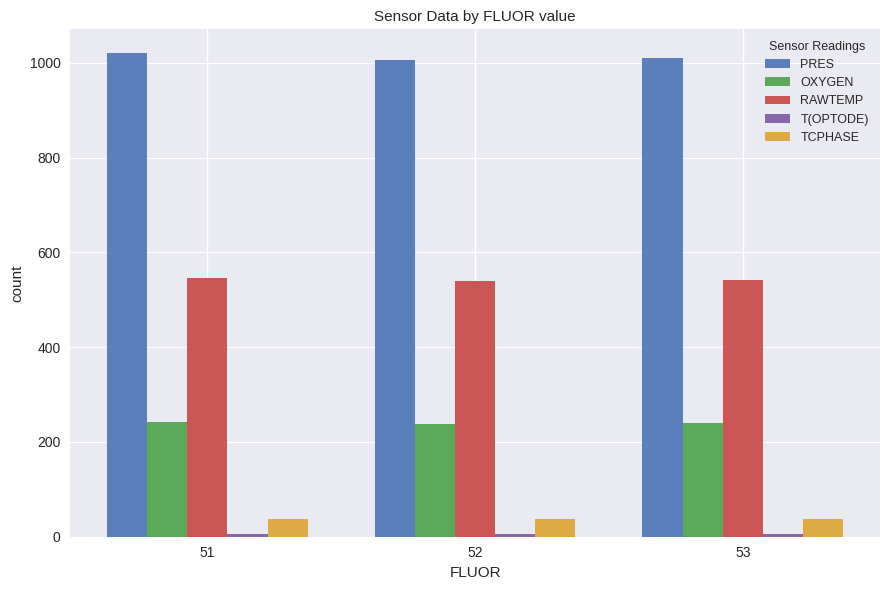

What is the value of the RAWTEMP bar at the 2nd from the left?

540.3